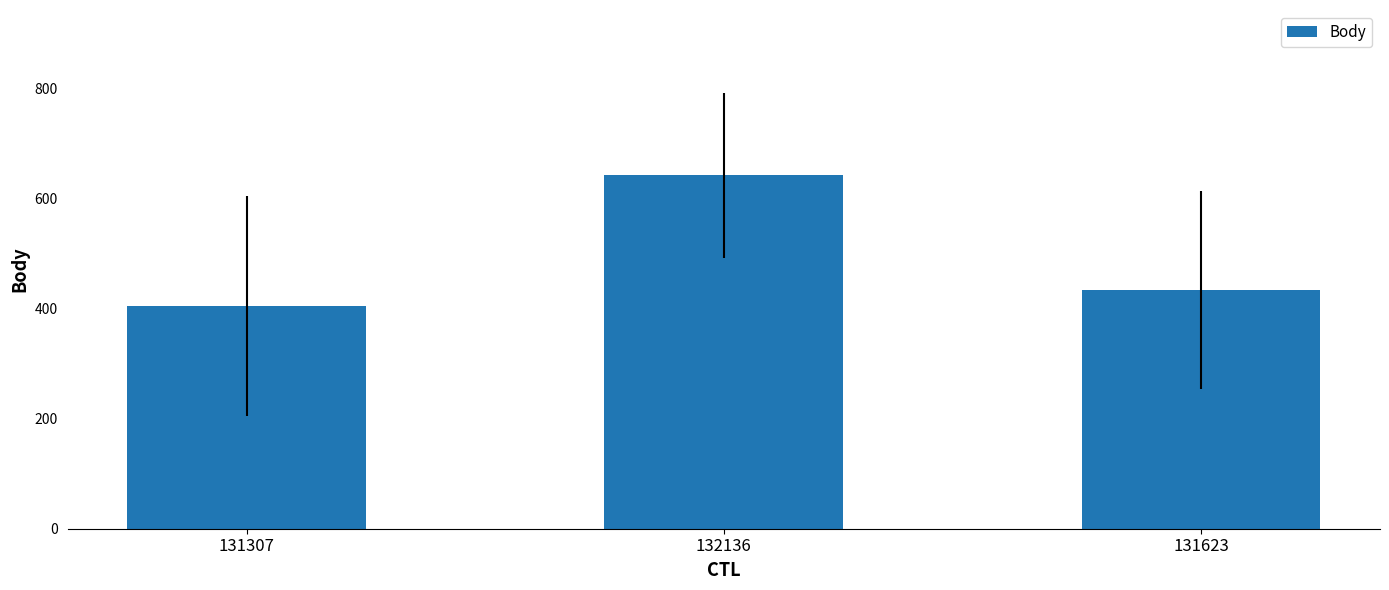

Rank the categories by value from highest to lowest.

132136, 131623, 131307